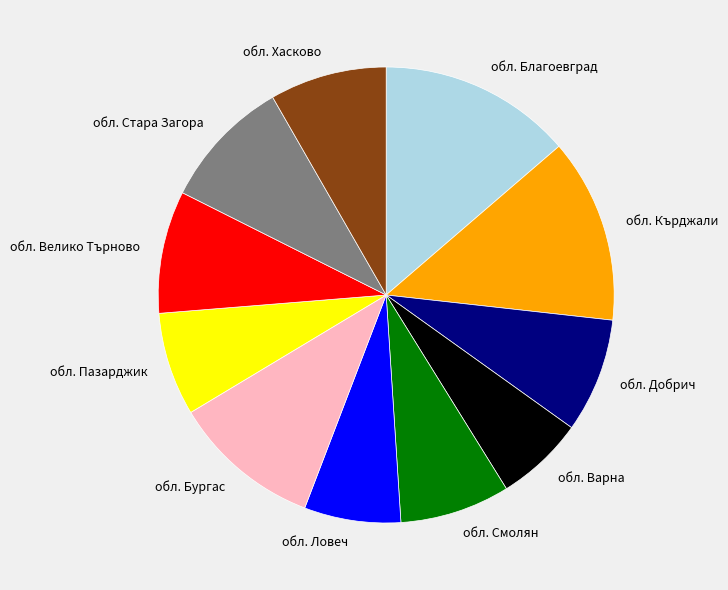

True or false: обл. Хасково accounts for 8% of the total.

True